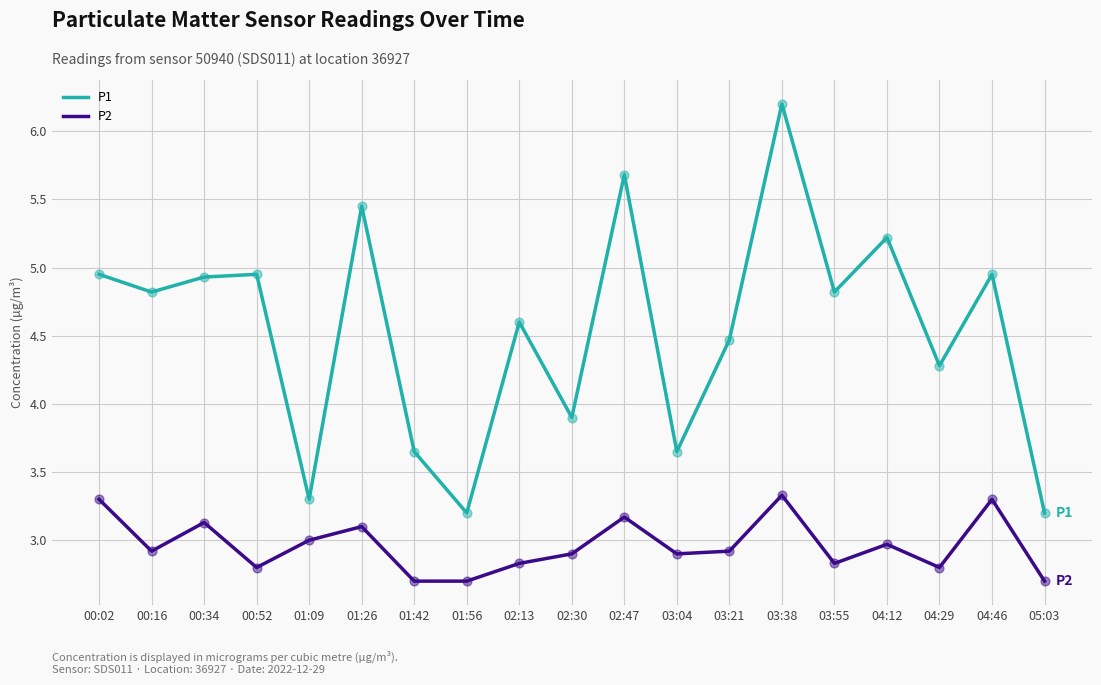

Which series has the largest total across all categories?

P1